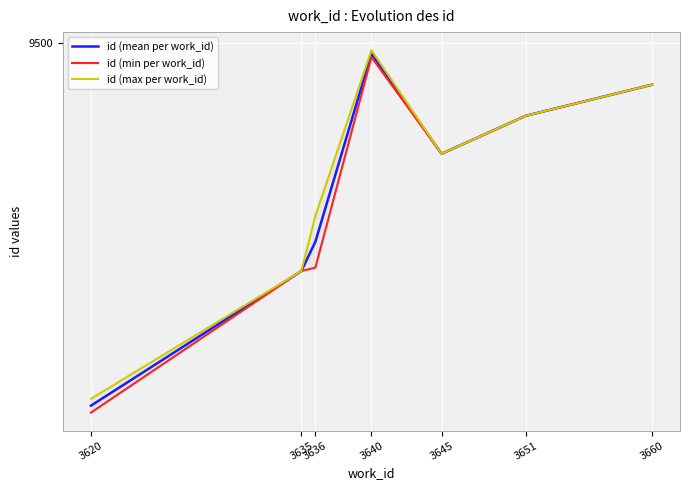

How many data points in id (min per work_id) are less than 9468?

3